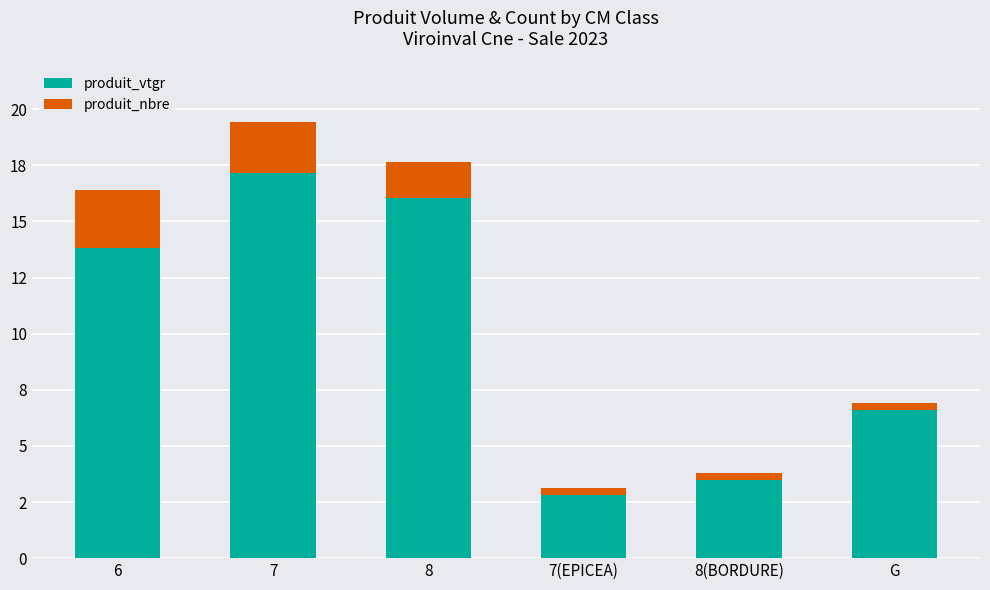

What are all the series names shown in the legend?

produit_vtgr, produit_nbre